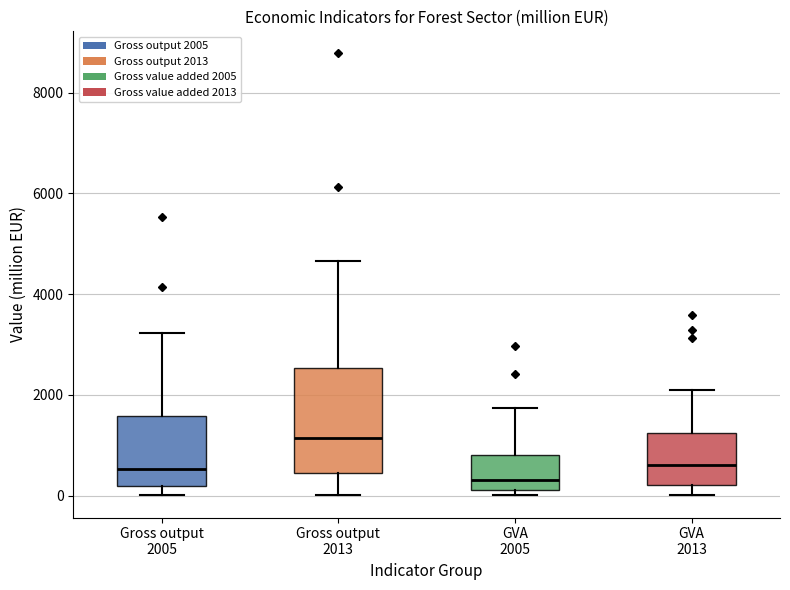

Which box has the lowest median line?

GVA 2005